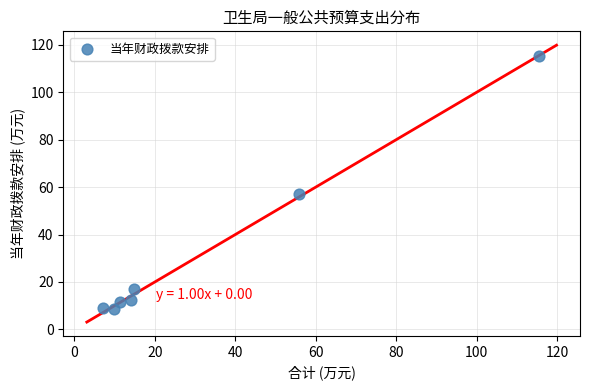

What Y value in the scatter plot is closest to 62?

57.2